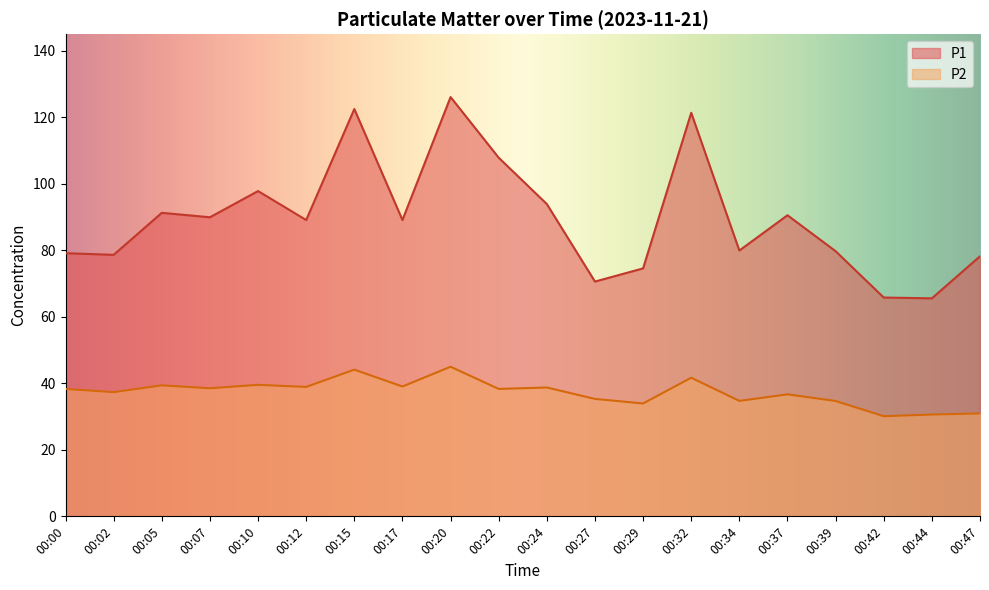

How many lines are shown in the chart?

2